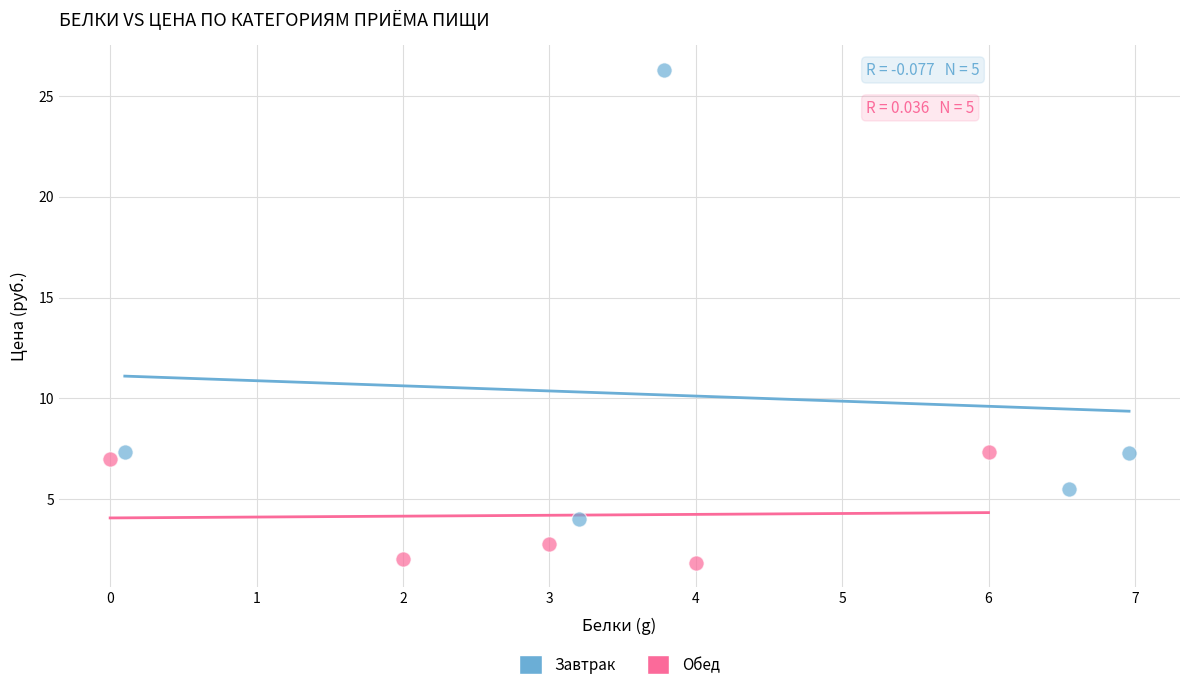

Which series has the largest Y range (max minus min)?

Завтрак